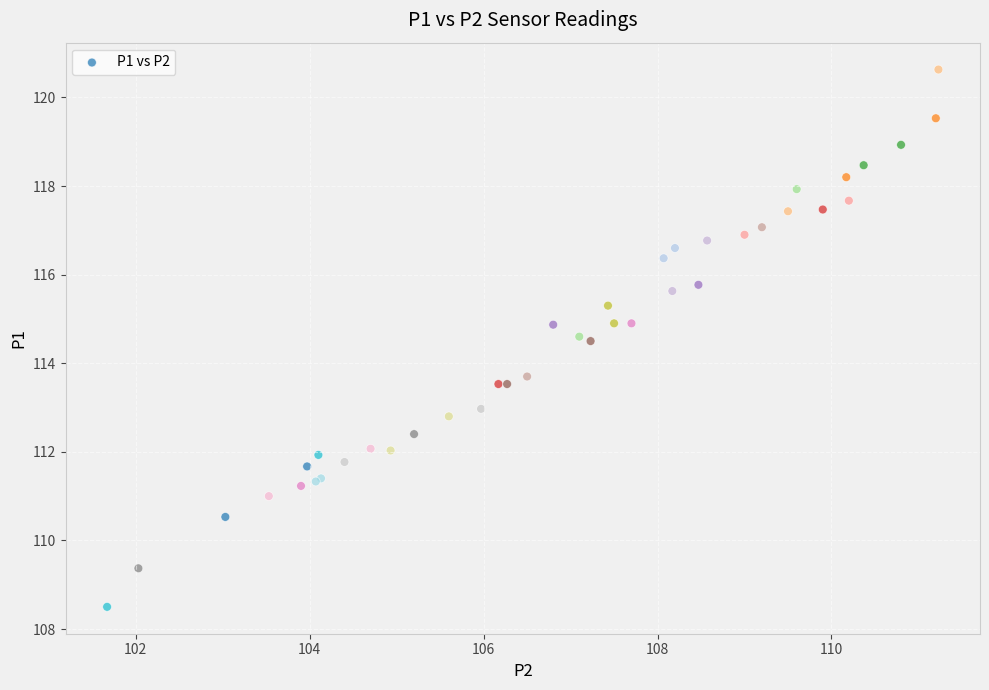

What Y value in the scatter plot is closest to 114?

113.7